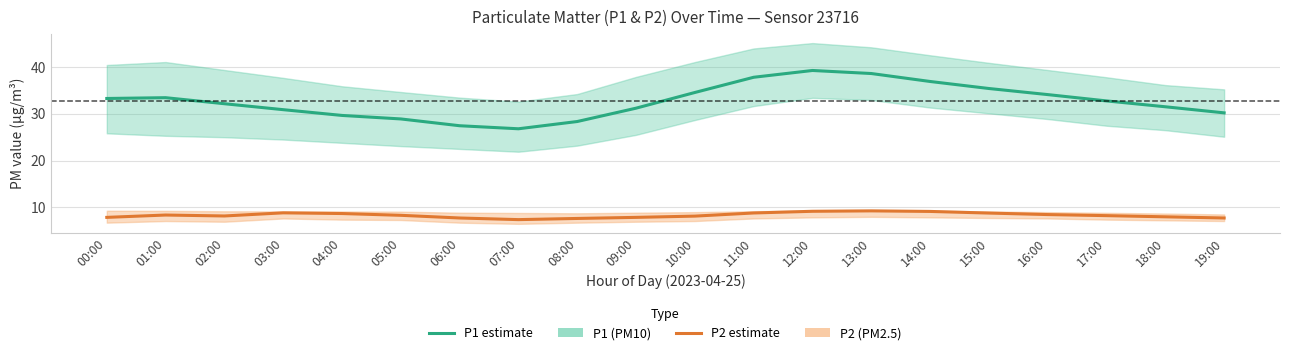

Where is the first local minimum for P1?

07:00